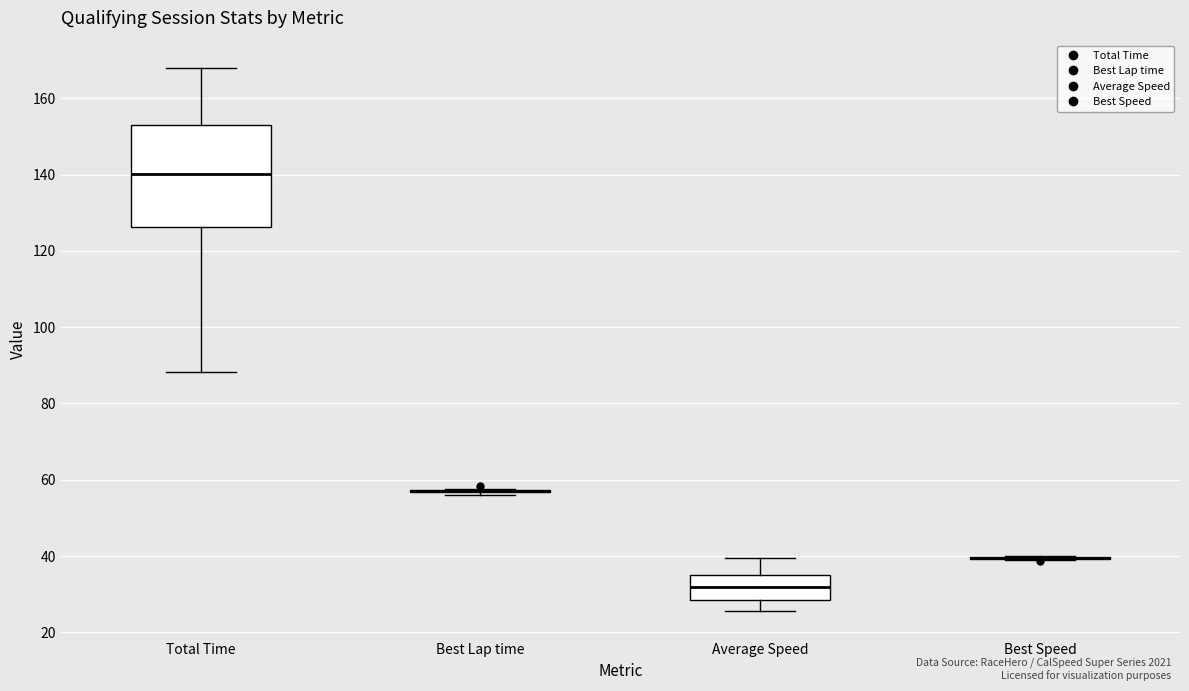

Where is the upper edge of the box for Average Speed on the y-axis? The values are not printed on the chart, so give them approximately, as read against the axis.

34